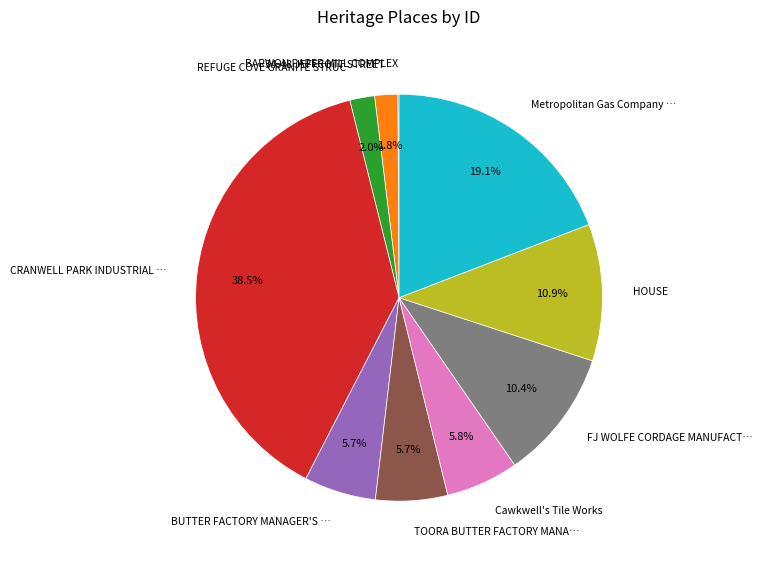

Is there a majority slice in this chart?

No